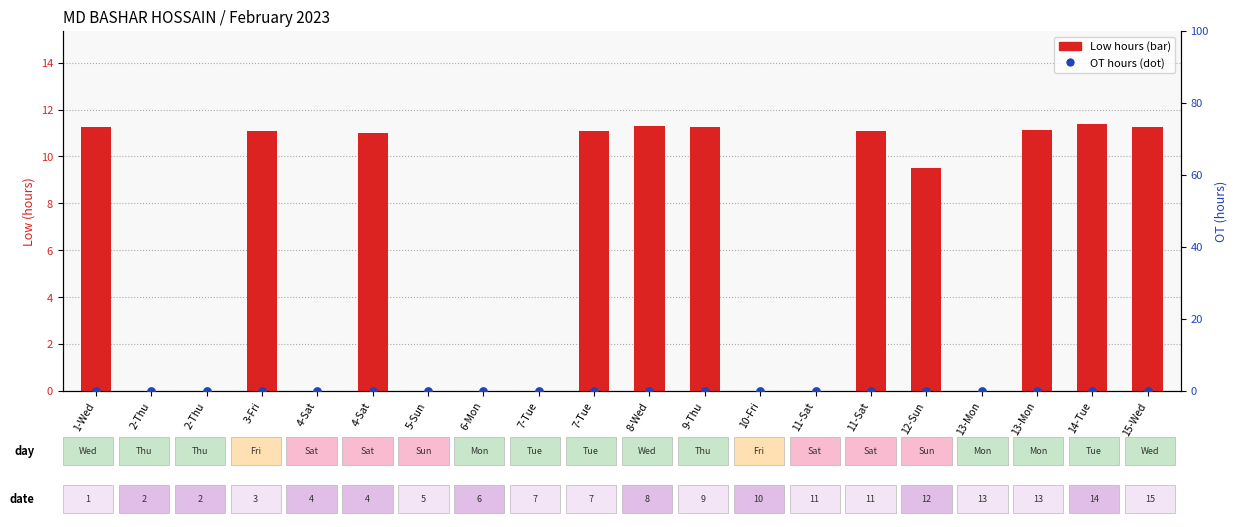

Which series has the largest total across all categories?

Low (hours)